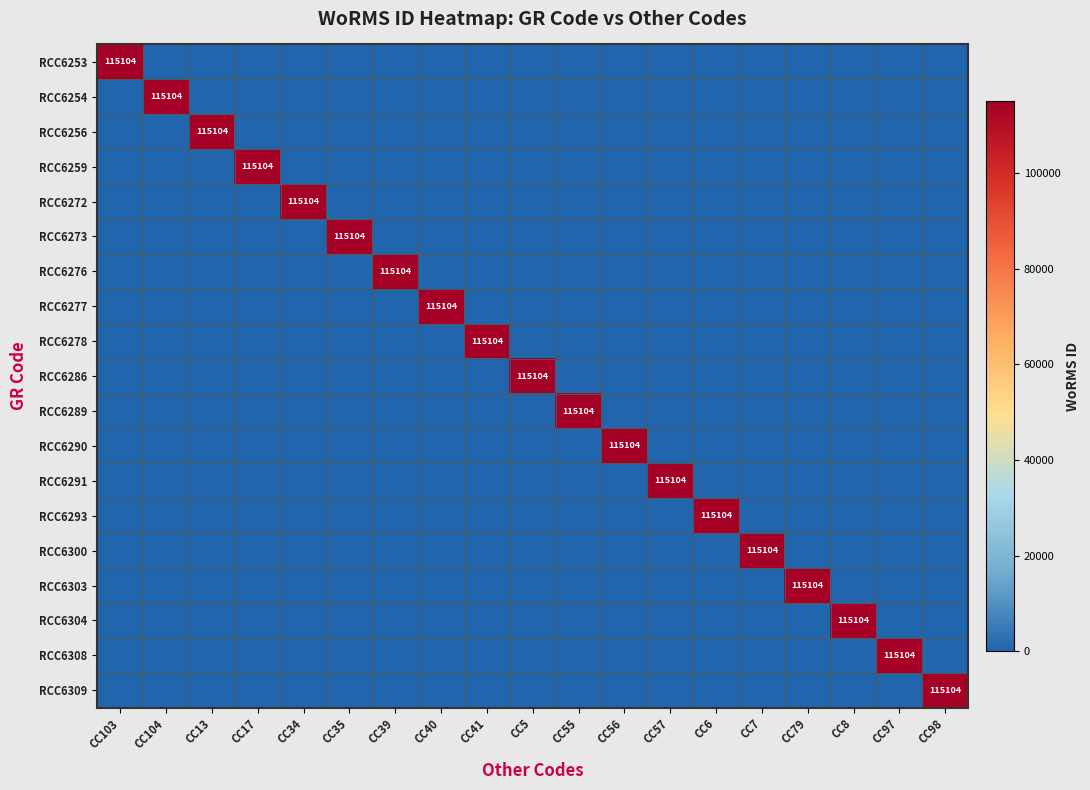

What is the total value across all series at CC13?

115104